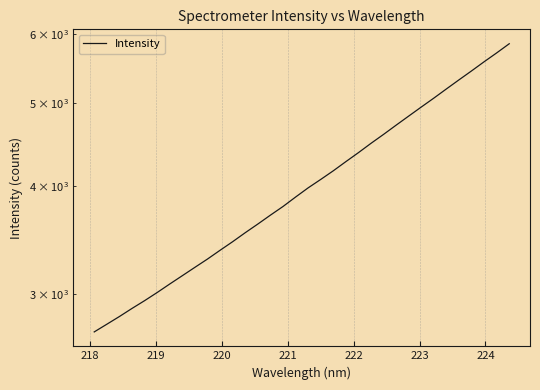

Count the number of data series in this chart.

1